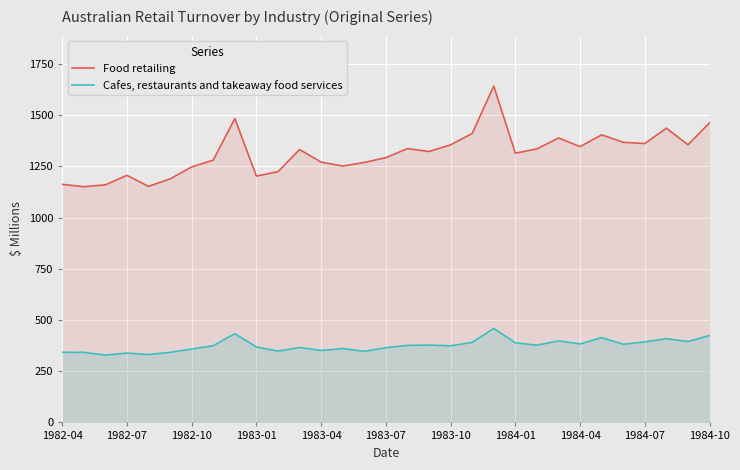

What value does the Food retailing series have at 1984-01?

1314.5